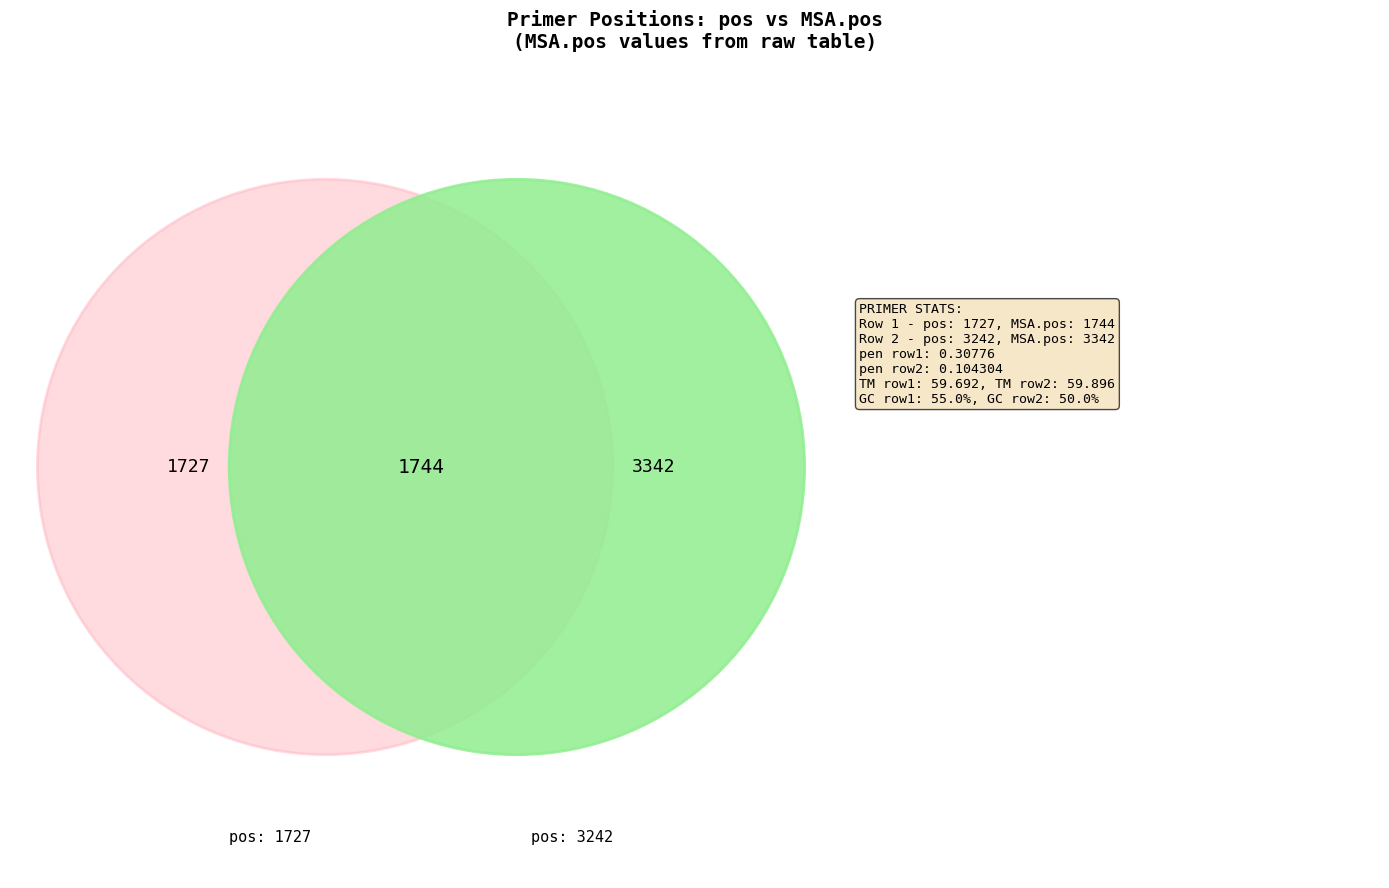

Which category accounts for the majority?

3242